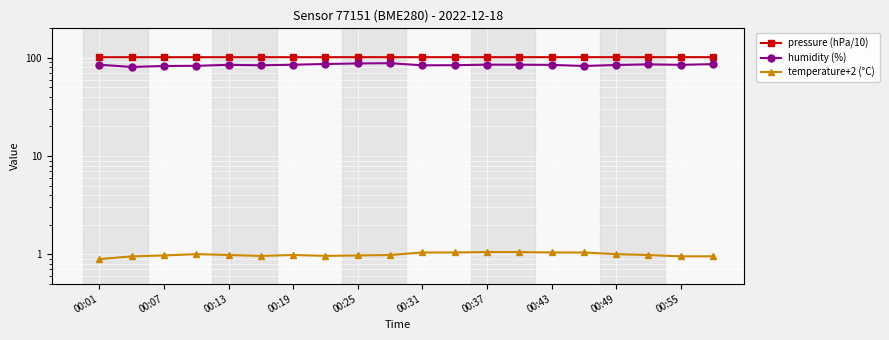

What is the sum of the pressure (hPa/10) values at 00:31 and 00:25?

203.2